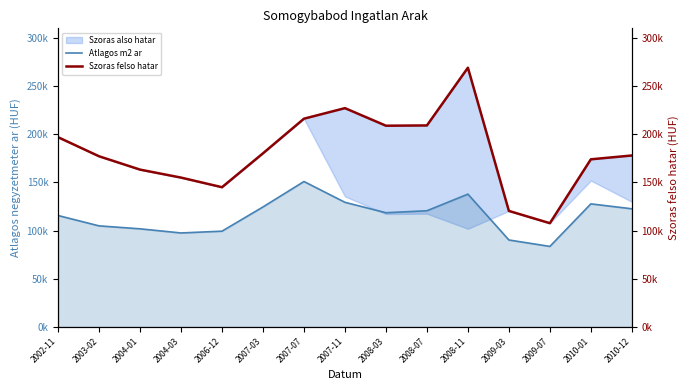

Where is Szoras felso hatar nearest to the value 188358?

2007-03